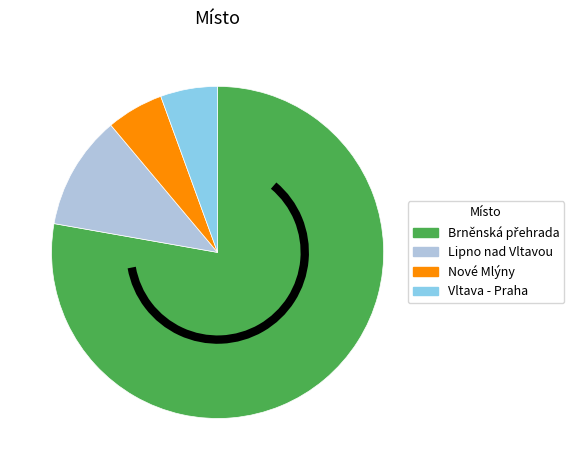

Count the number of slices in the pie.

4